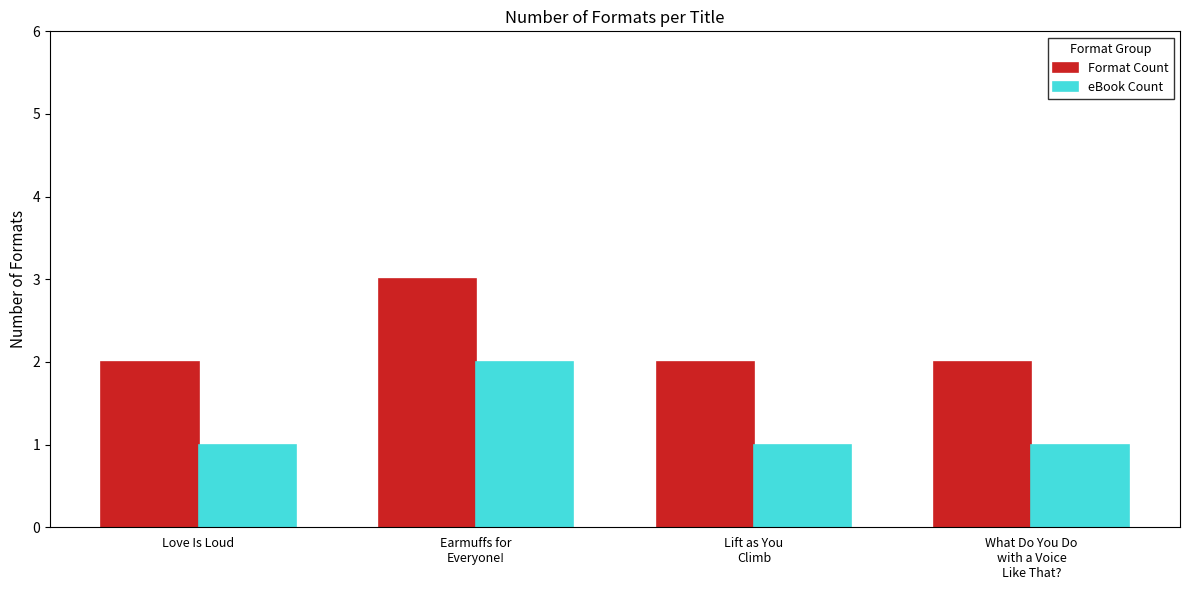

What is the sum of all Format Count values?

9